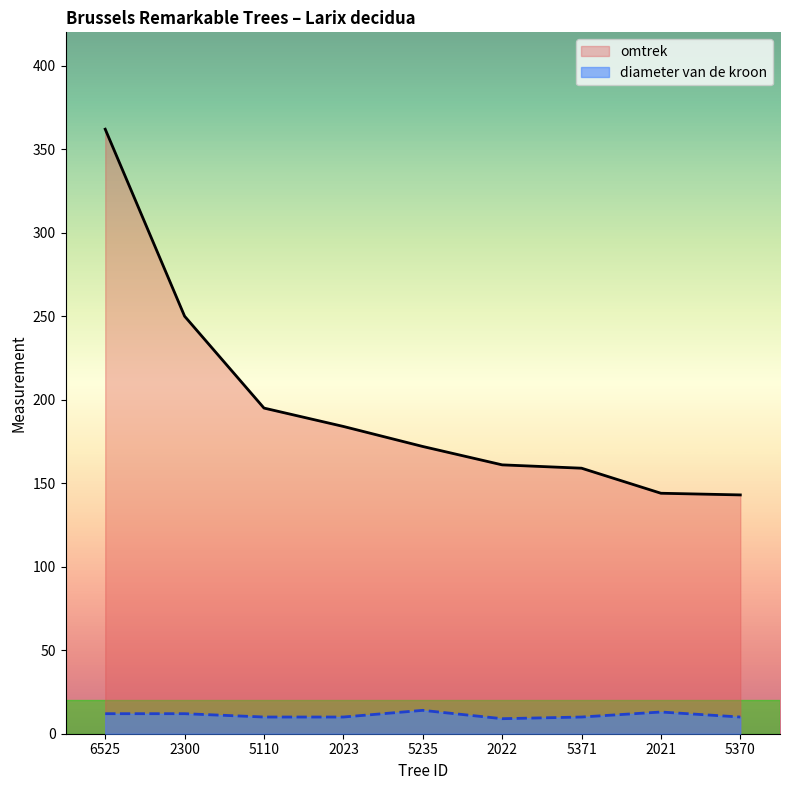

Reading left to right, transcribe all the data shown in this chart.

omtrek: 362	250	195	184	172	161	159	144	143
diameter van de kroon: 12	12	10	10	14	9	10	13	10